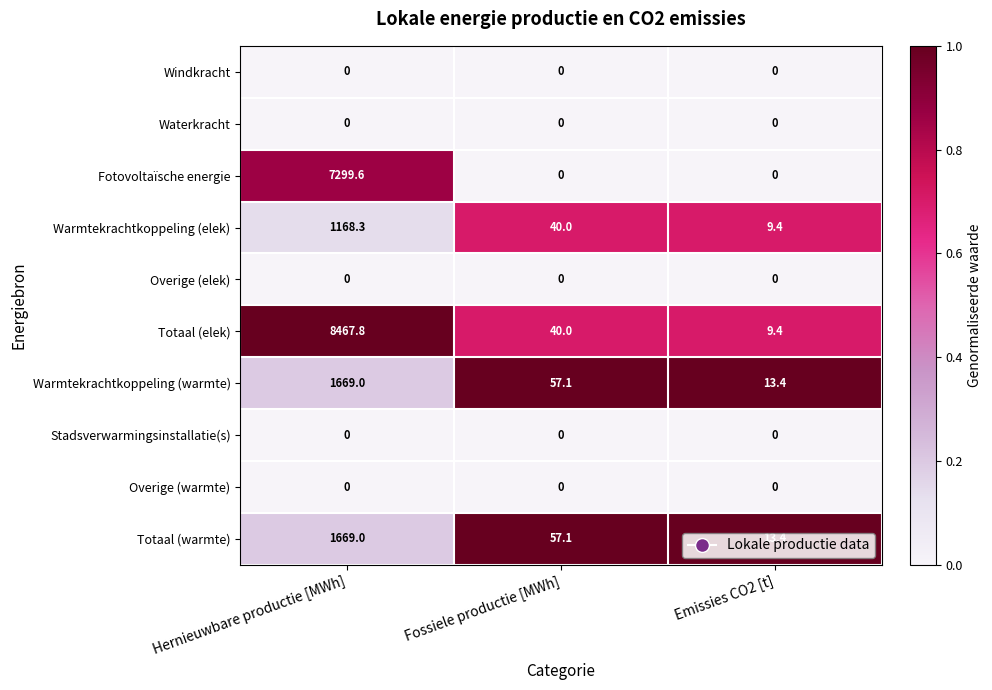

Is it true that Totaal (elek) equals 40.0 at Fossiele productie [MWh]?

True